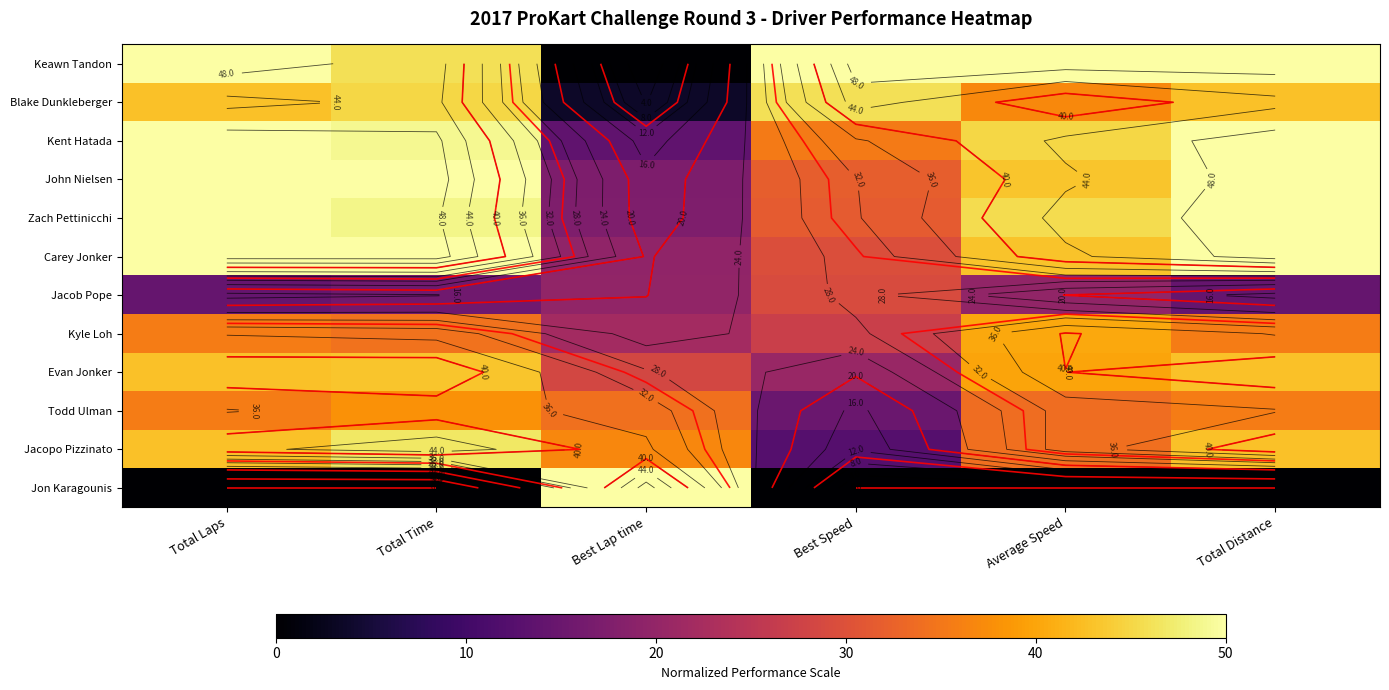

What is the greatest value displayed?

50.0